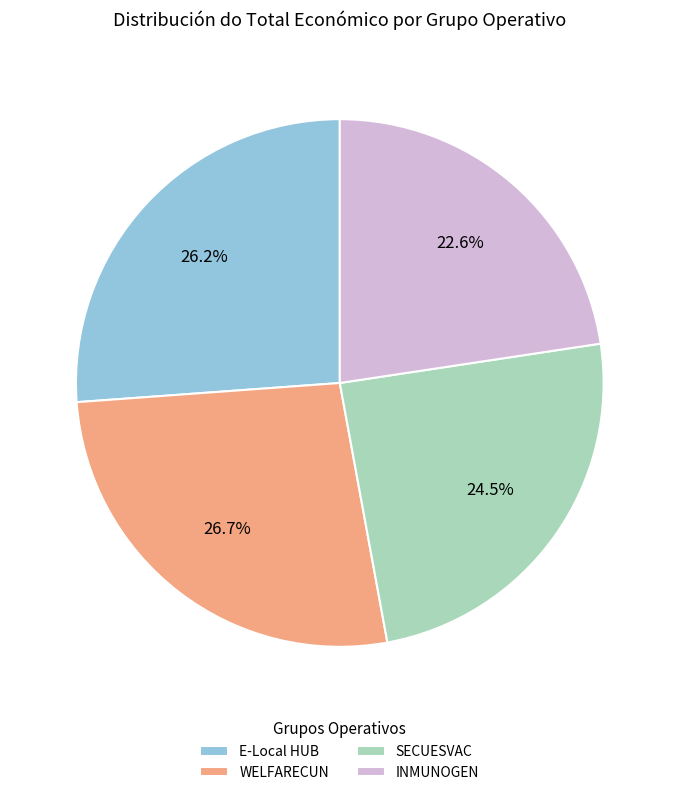

Which category has the smallest portion of the pie?

INMUNOGEN